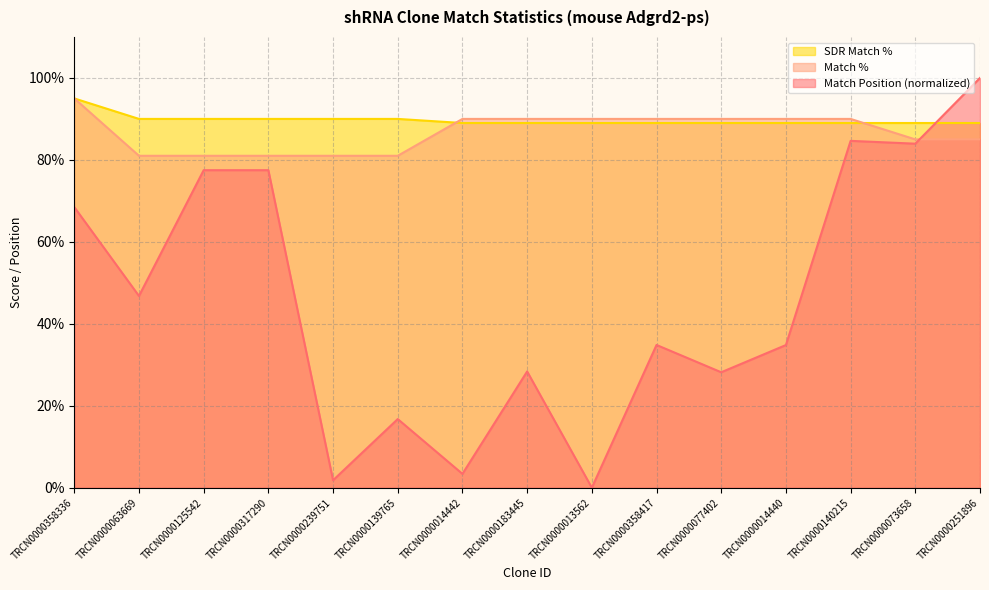

At which label does Match Position reach its peak?

TRCN0000251896